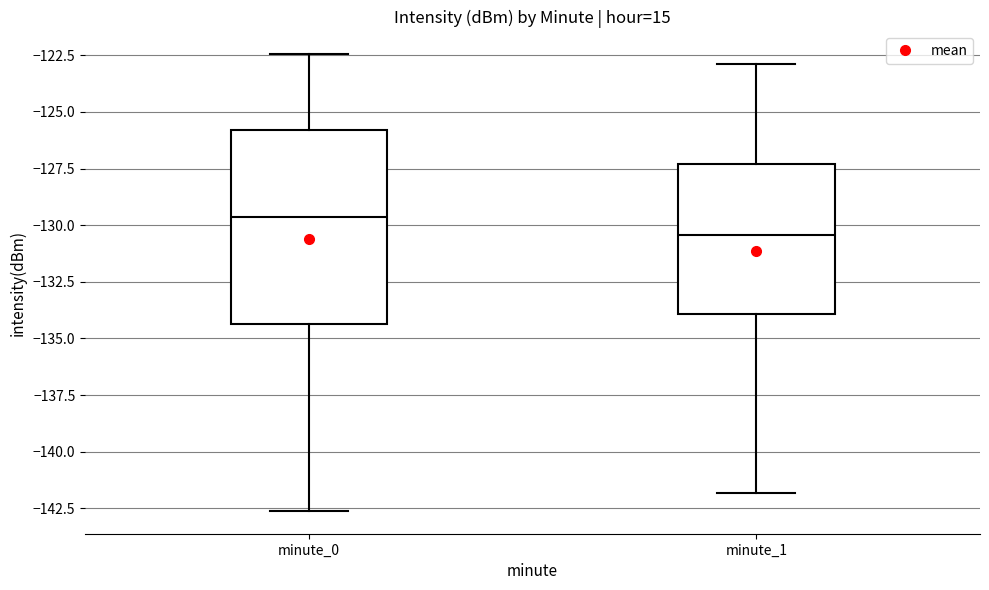

Reading left to right, read every box against the y-axis: the position of its median line, the range the box covers, and the ends of its whiskers. The values are not printed on the chart, so give them approximately, as read against the axis.

minute_0: median -129.5, box -134.5 to -126.0, whiskers -142.5 to -122.5
minute_1: median -130.5, box -134.0 to -127.5, whiskers -142.0 to -123.0